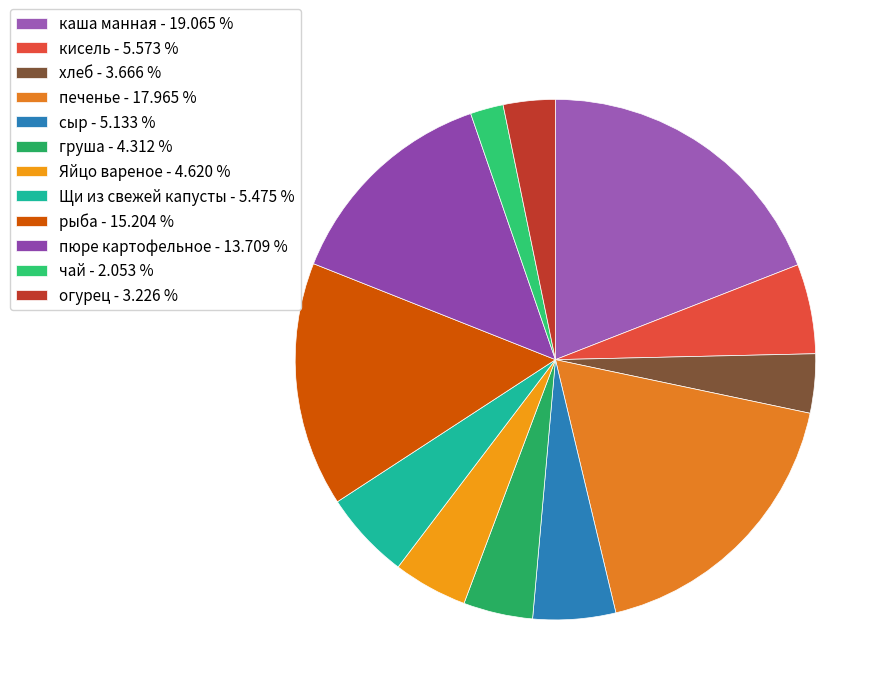

Combined, what portion of the pie is Щи из свежей капусты and каша манная?

24.5%